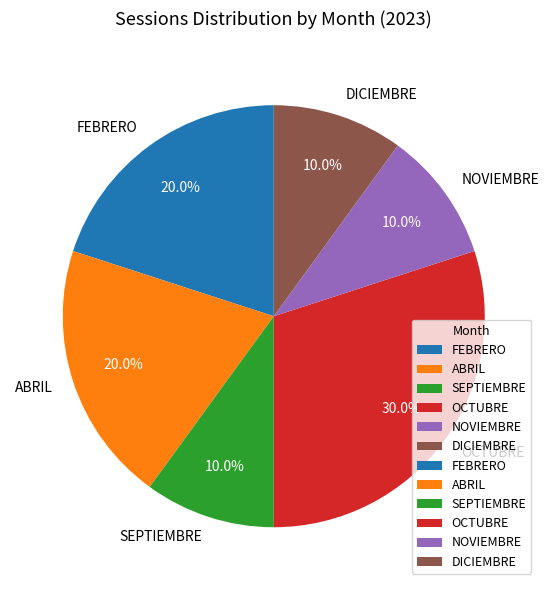

Approximately how many times larger is the value at OCTUBRE compared to SEPTIEMBRE?

3.0